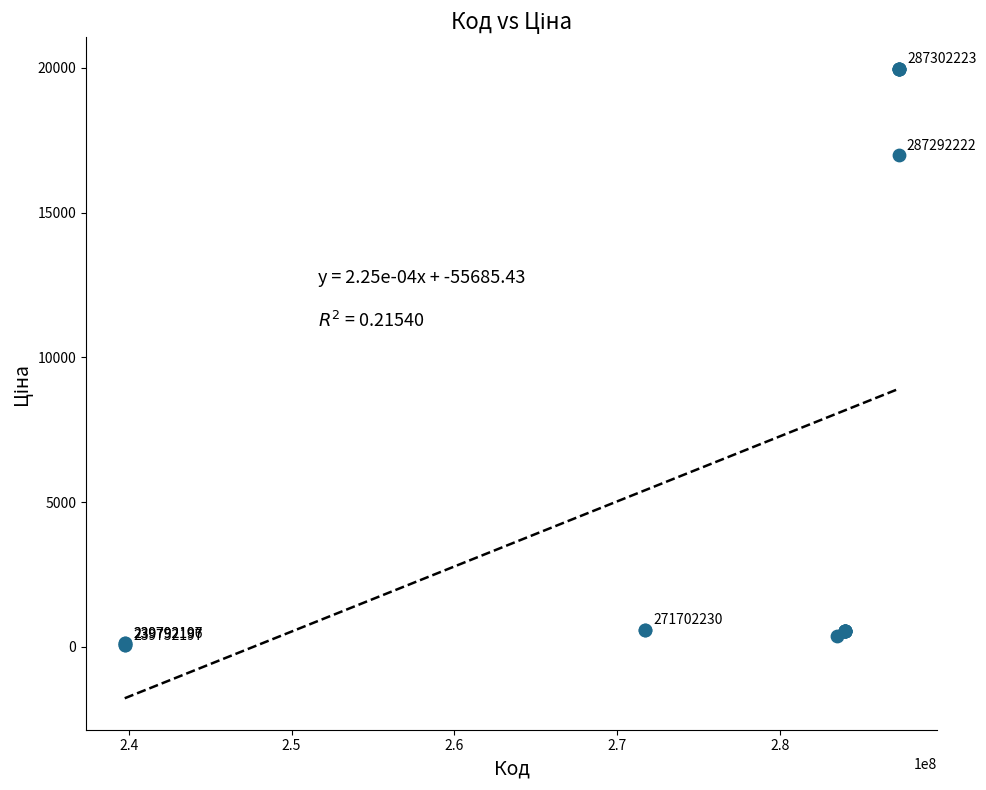

What Y value in the scatter plot is closest to 10010?

16976.3